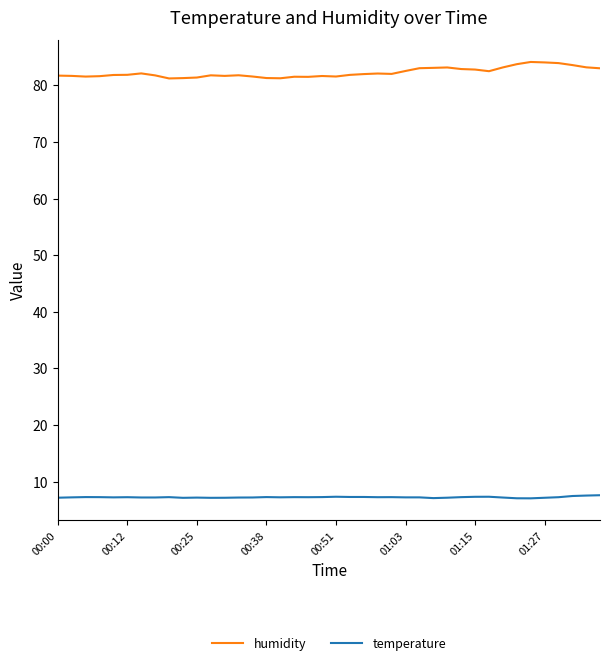

What is the highest value of the humidity series?

84.1